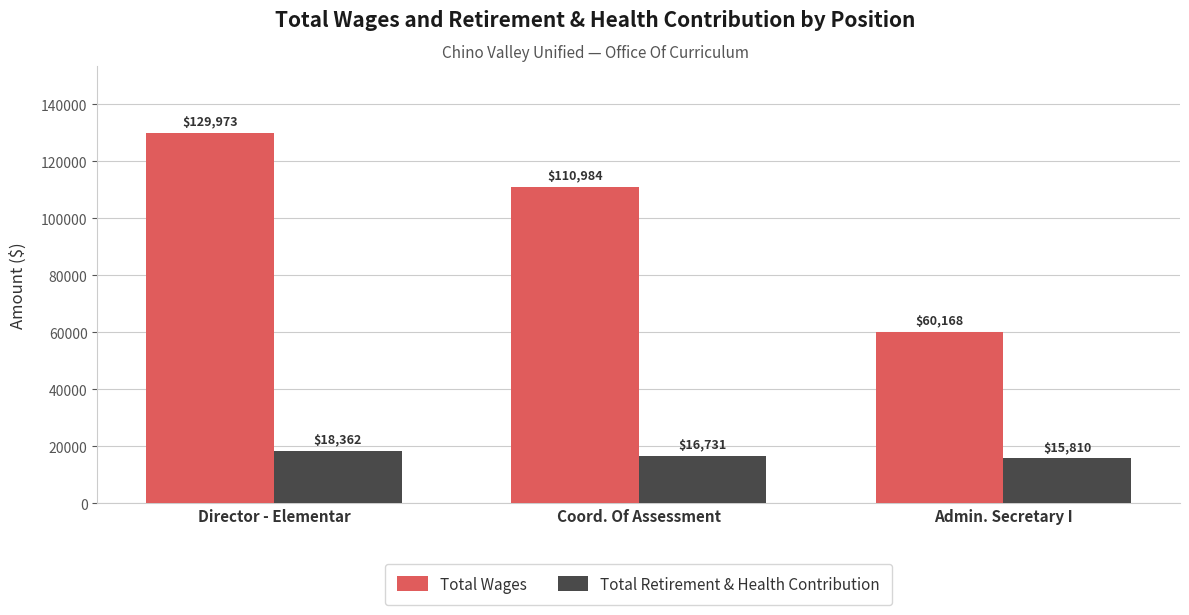

What value does the Total Retirement & Health Contribution series have at Admin. Secretary I, to the nearest 100?

15800